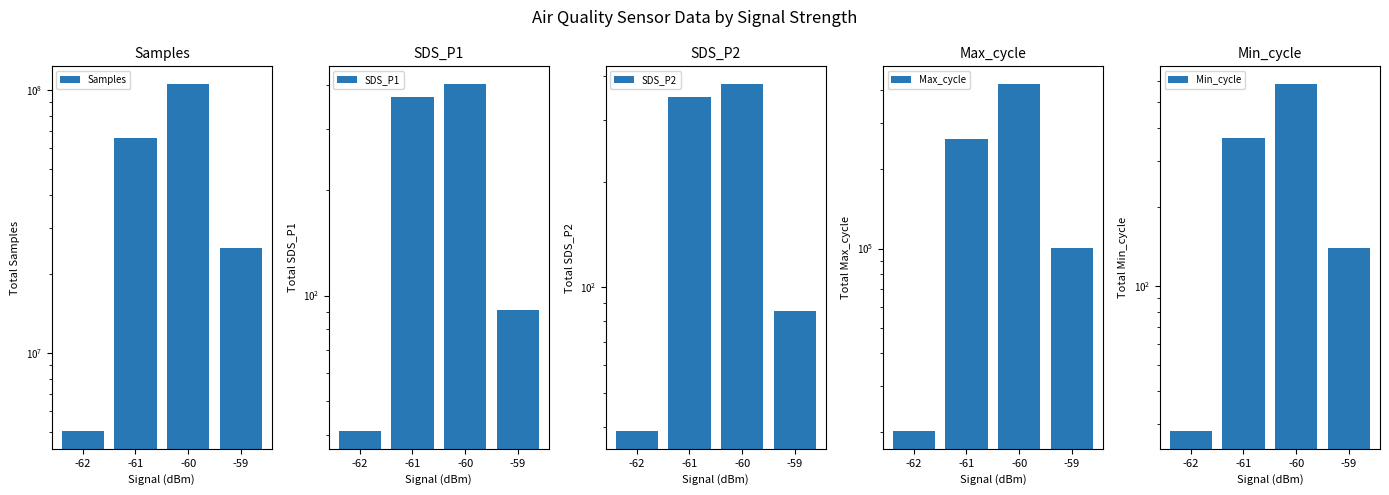

At how many categories does at least one series exceed 48315254?

2